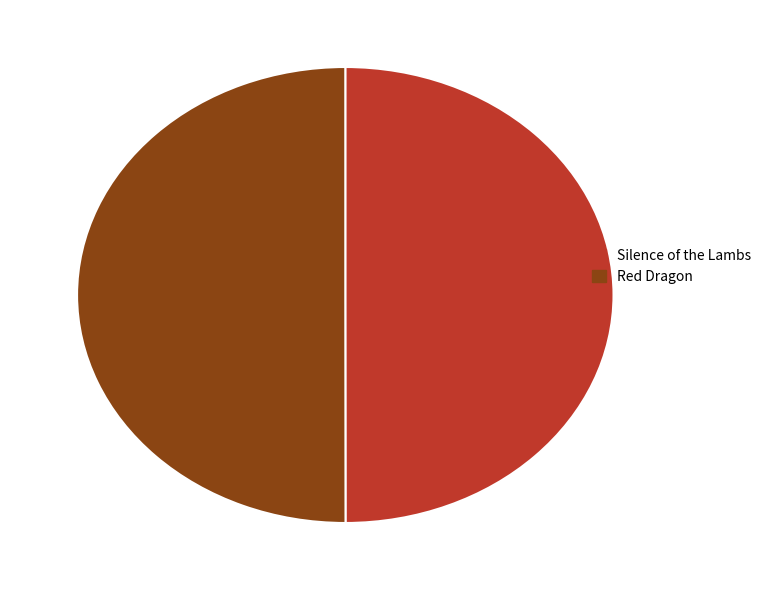

True or false: Silence of the Lambs accounts for 50% of the total.

True